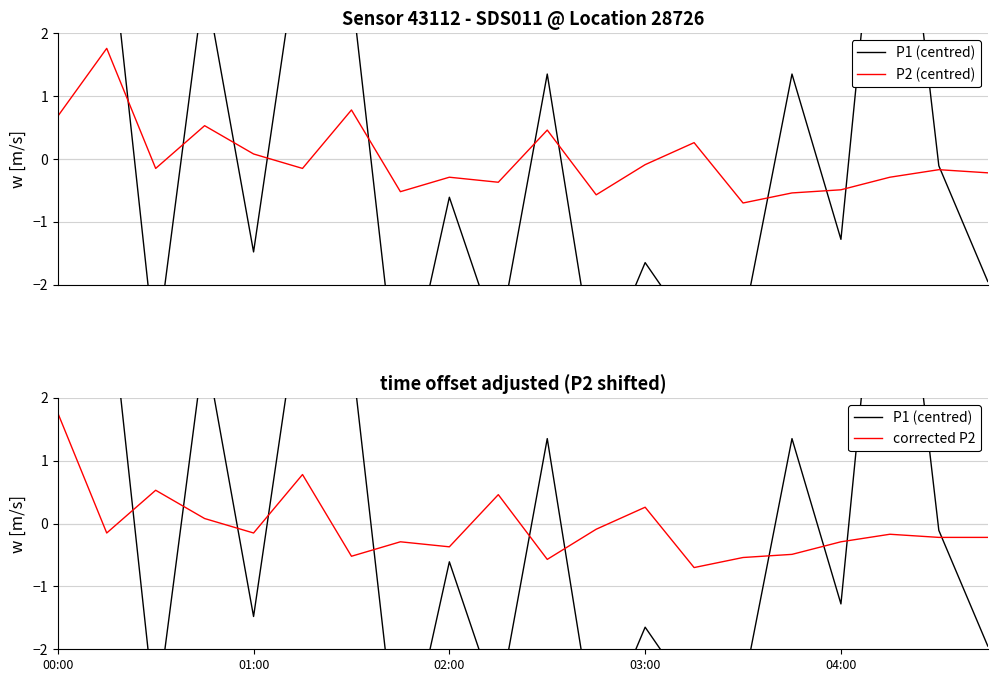

What are all the series names shown in the legend?

P1 (centred), P2 (centred), corrected P2